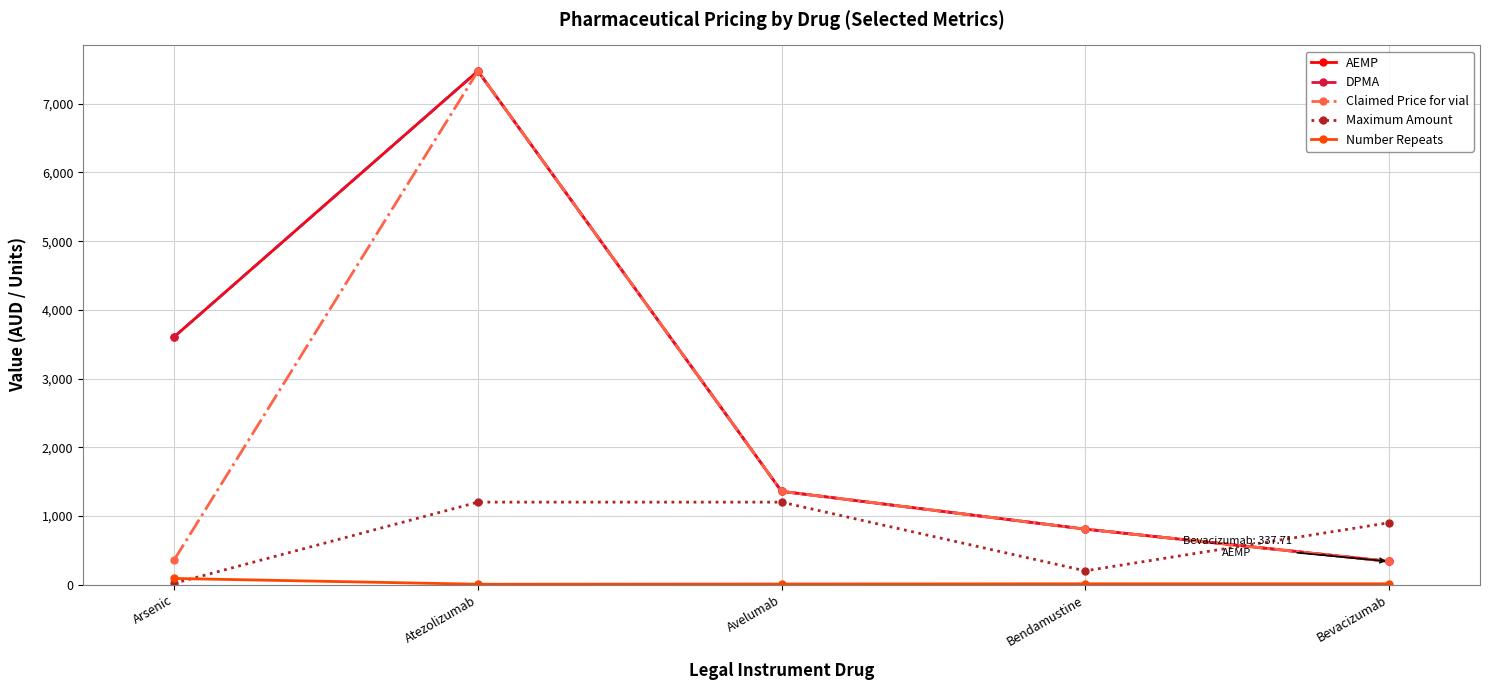

Which label corresponds to the largest value in the chart?

Atezolizumab